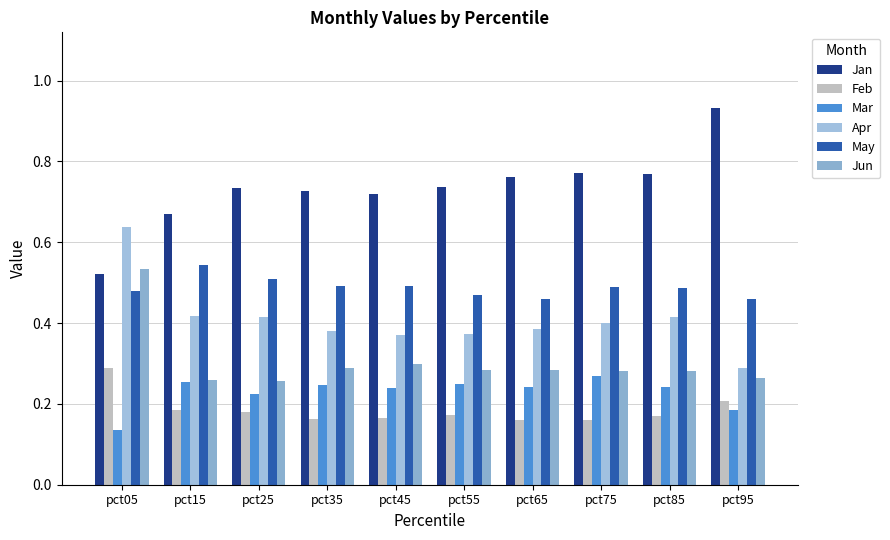

Count the number of categories in the chart.

10